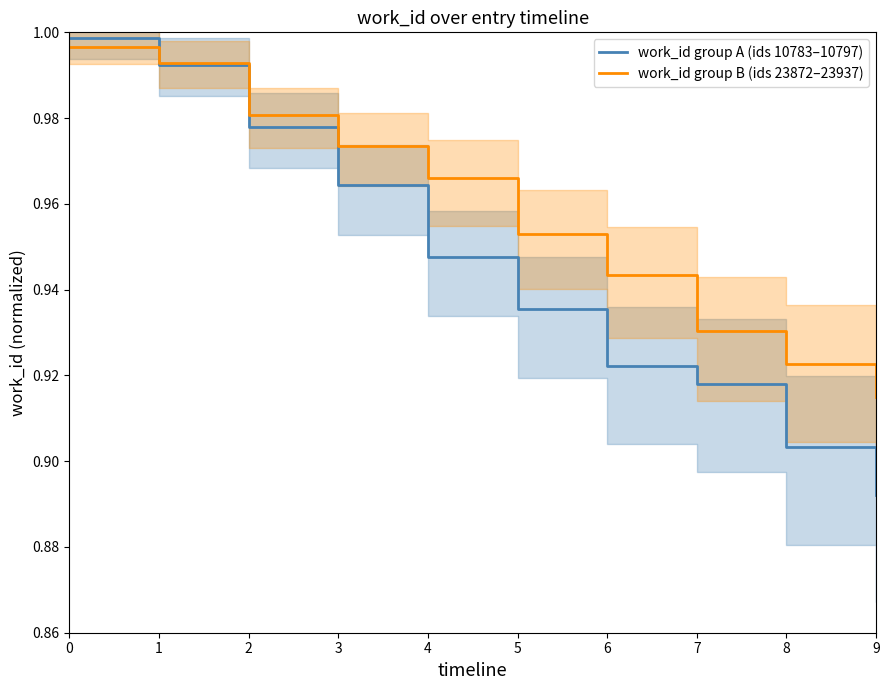

Which series changed the most between 1 and 3?

work_id group A (ids 10783–10797)